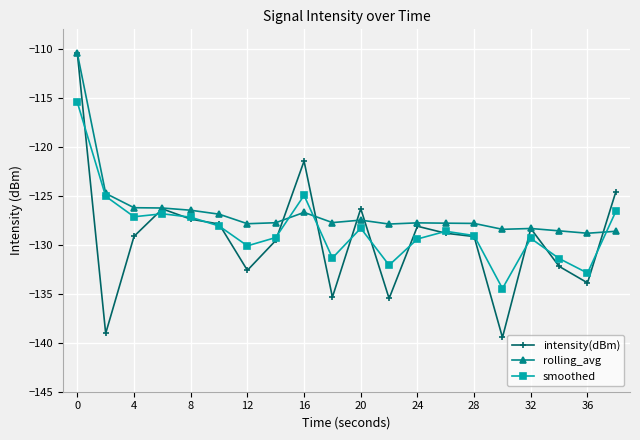

At how many categories does at least one series exceed -129?

20